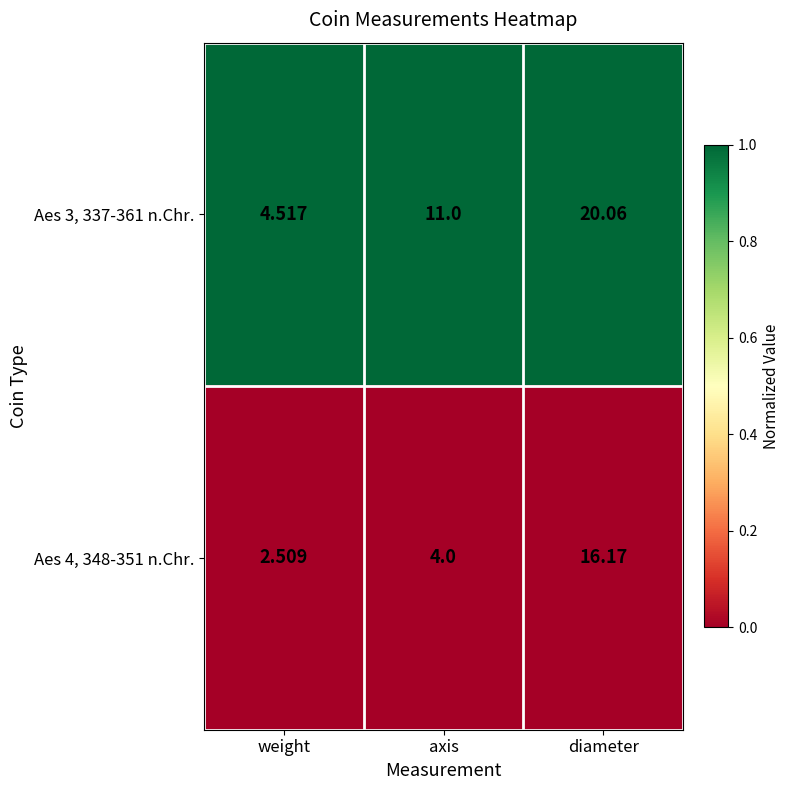

Which category has the lowest value across all series?

weight